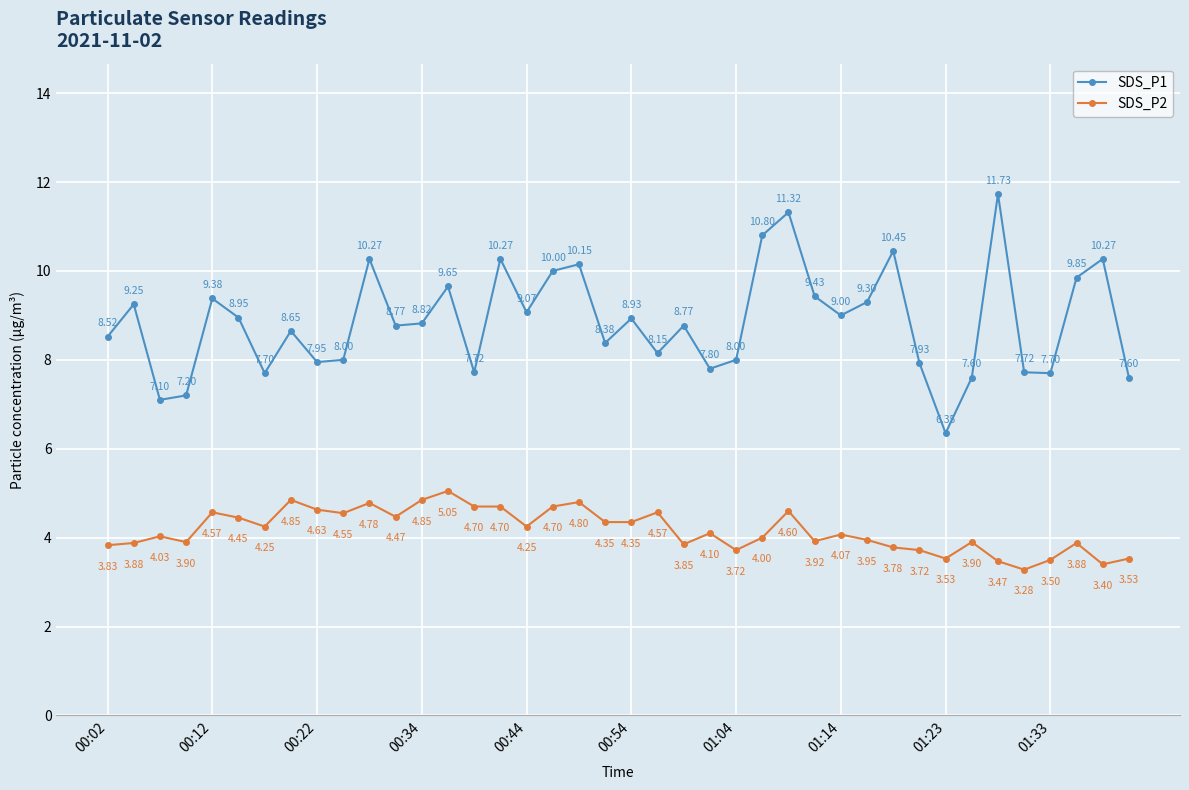

What are all the series names shown in the legend?

SDS_P1, SDS_P2